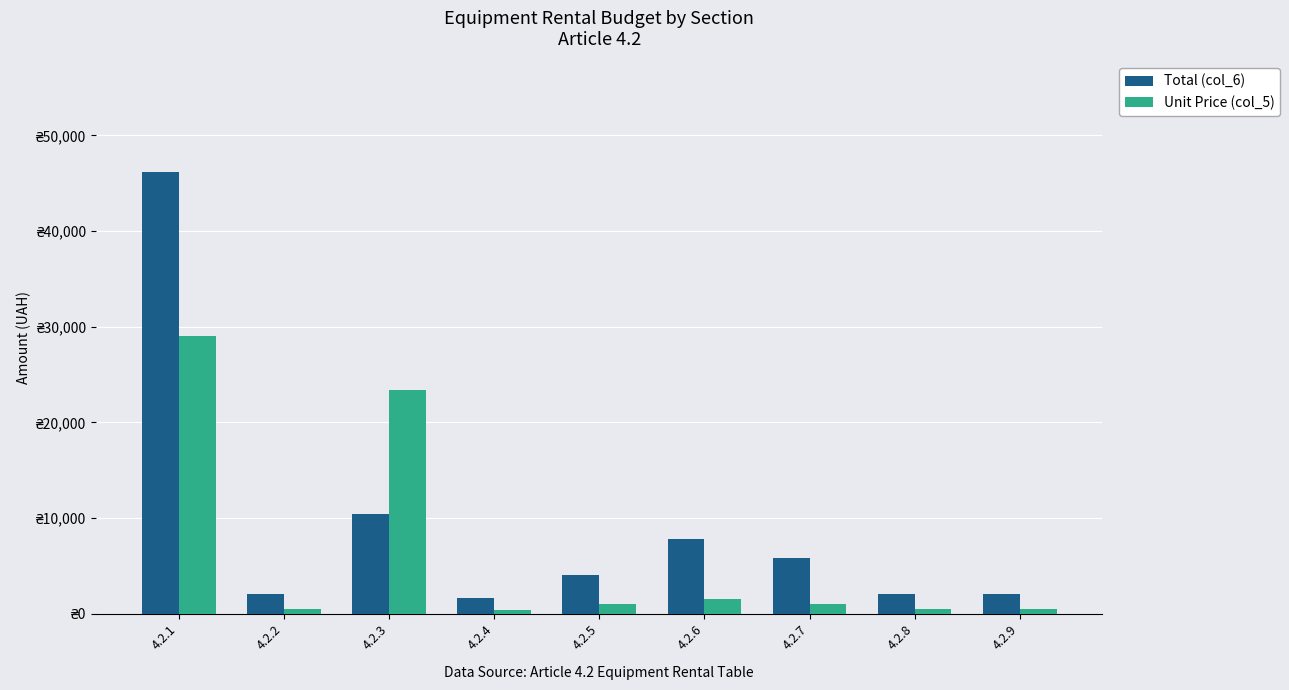

What are all the series names shown in the legend?

Total (col_6), Unit Price (col_5)